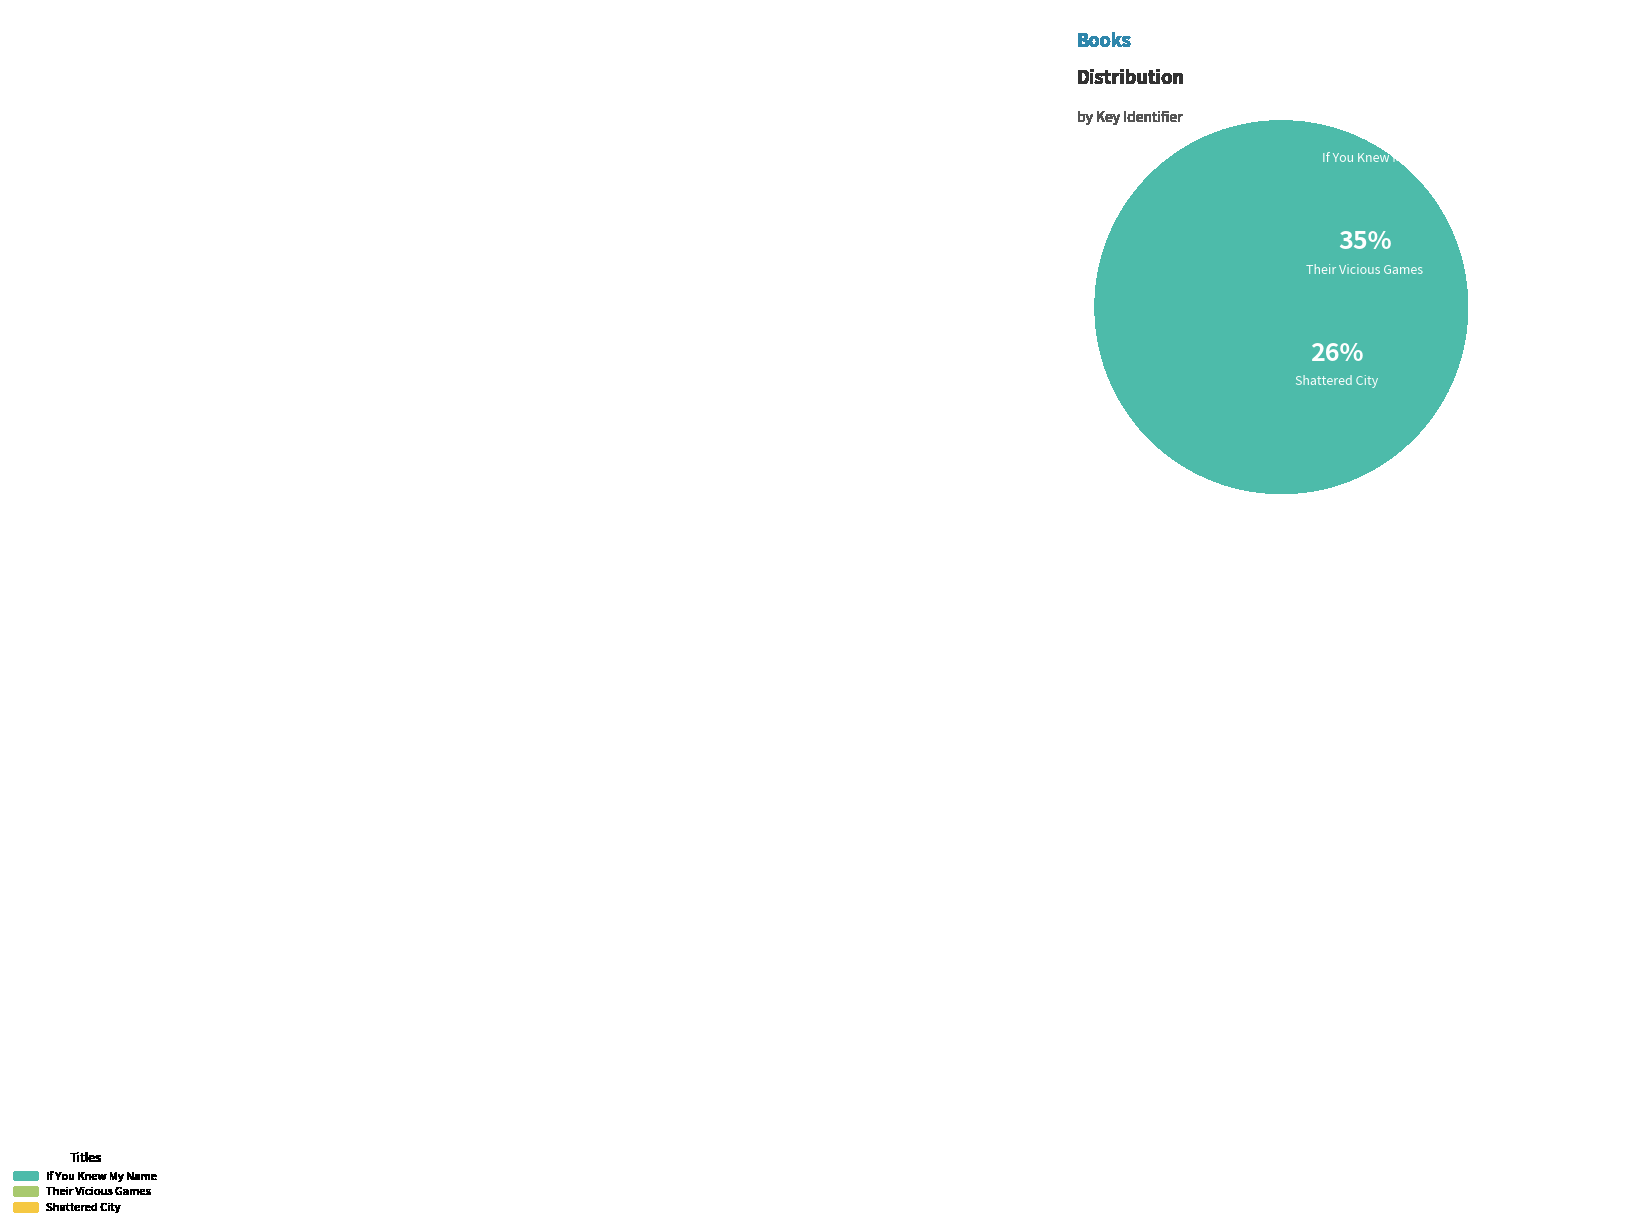

Do If You Knew My Name and Shattered City together represent more than half of the pie?

Yes